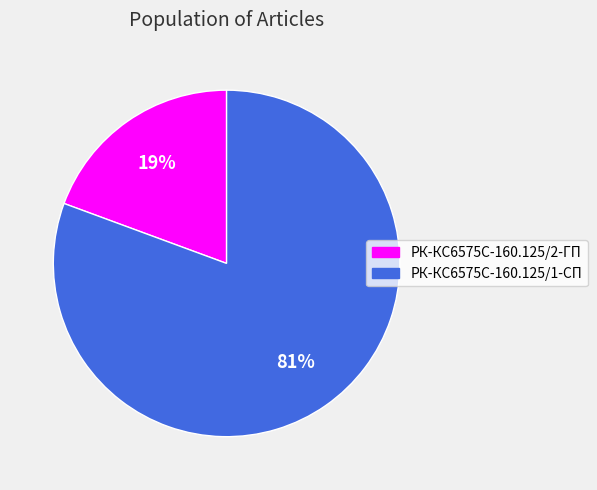

Is there a majority slice in this chart?

Yes